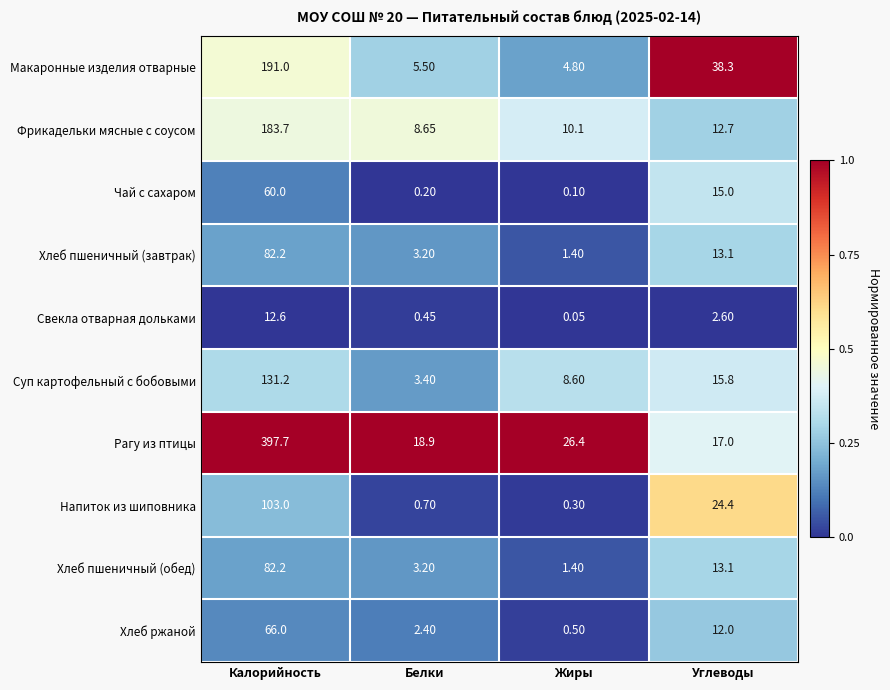

Rank the categories by Фрикадельки мясные с соусом value from lowest to highest.

Белки, Жиры, Углеводы, Калорийность